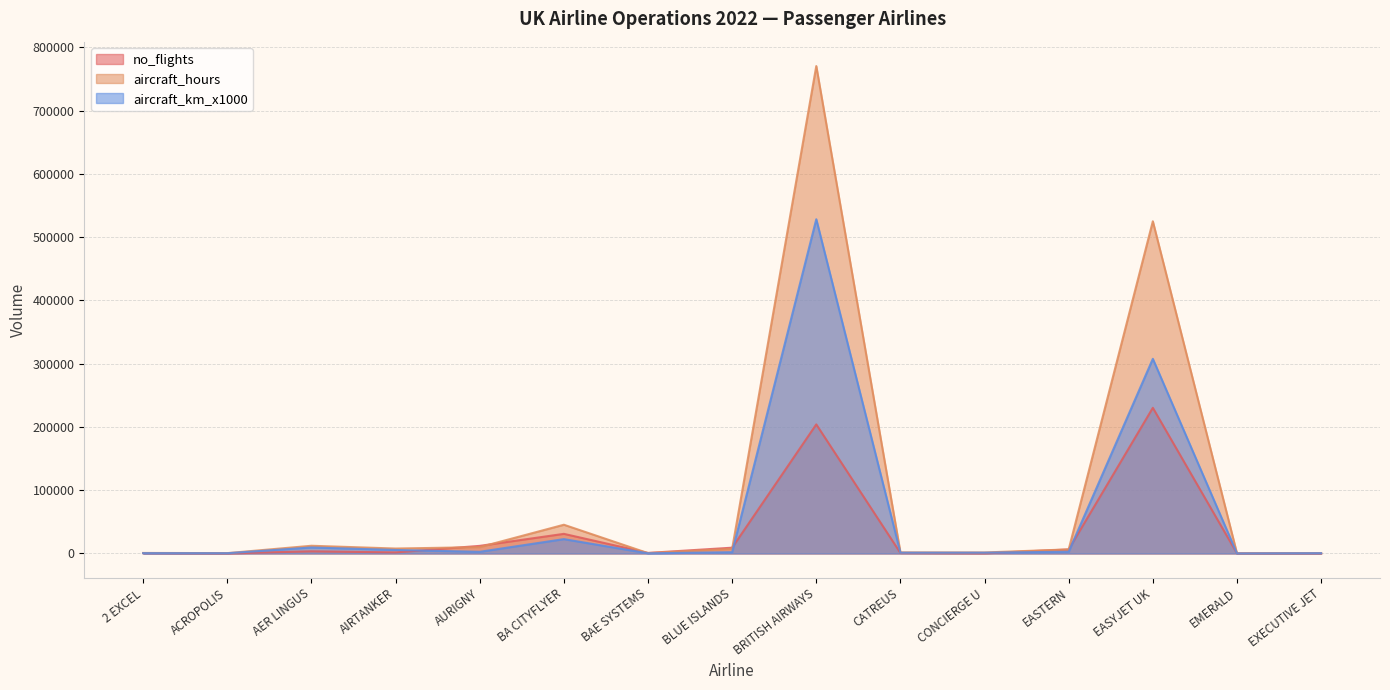

What is the smallest value displayed?

58